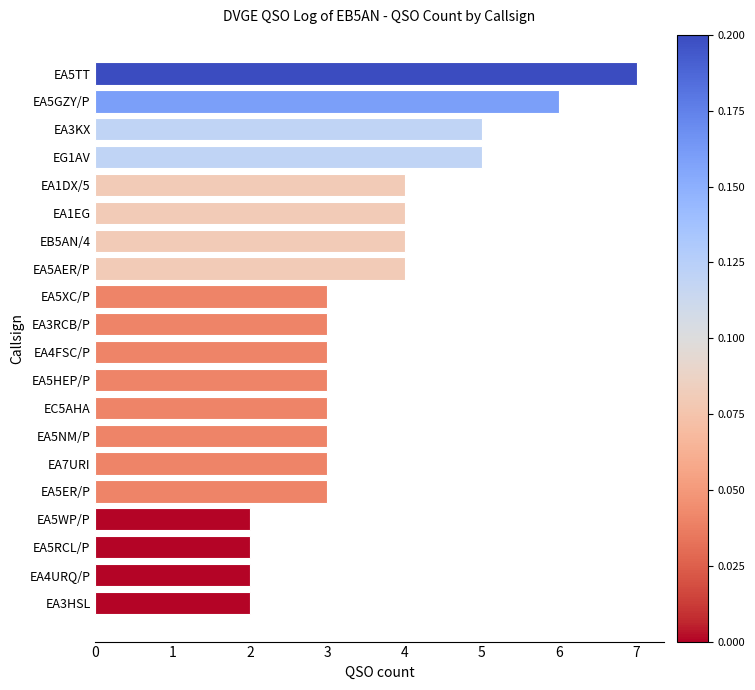

Which has a higher value, EA3KX or EA3HSL?

EA3KX